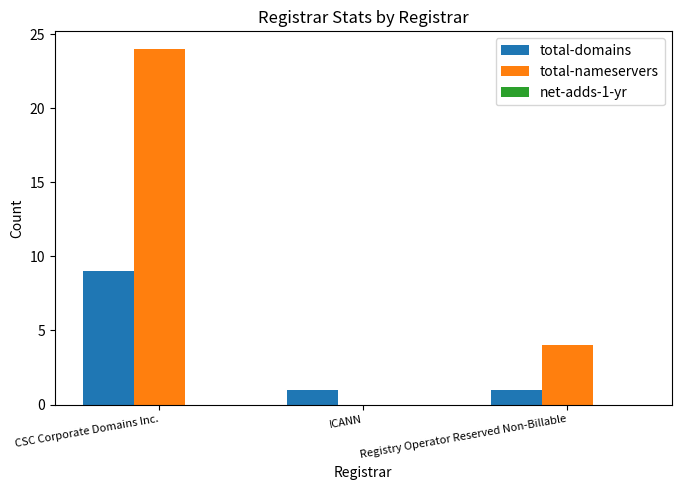

Count the number of categories in the chart.

3